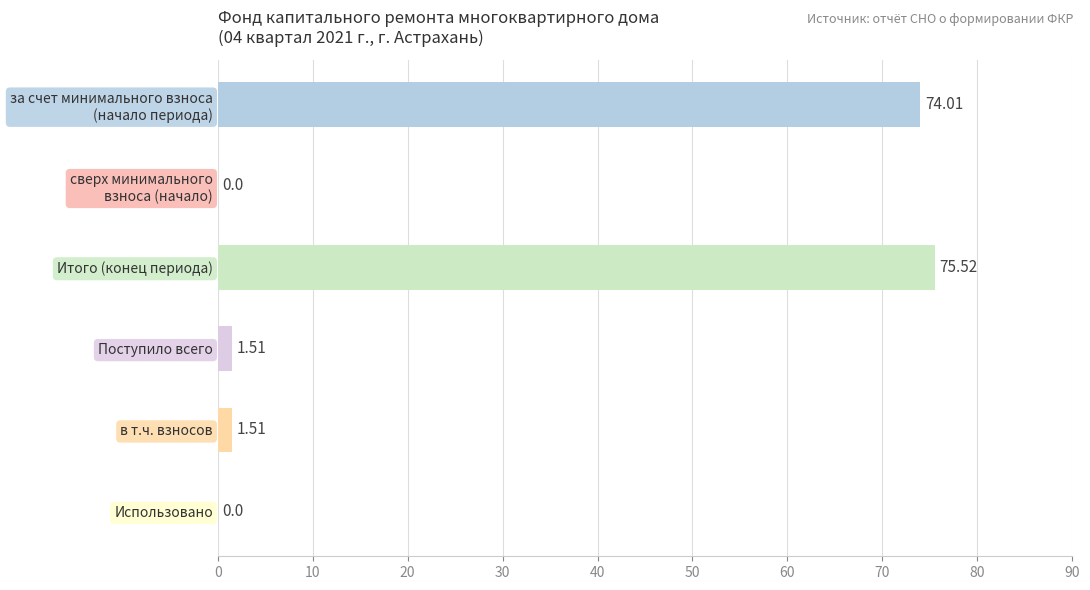

Which label corresponds to the largest value in the chart?

Итого (конец периода)